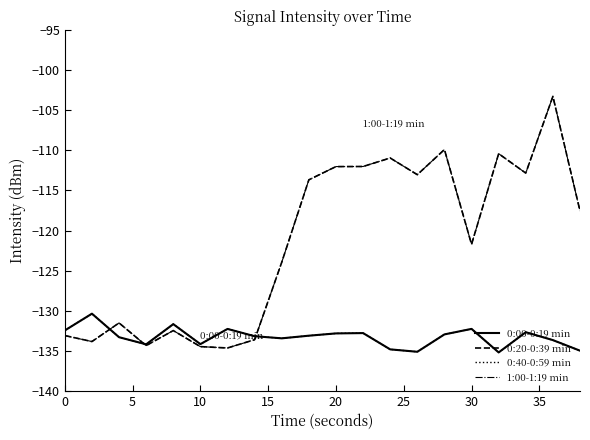

Does the chart display data point markers on the line(s)?

No